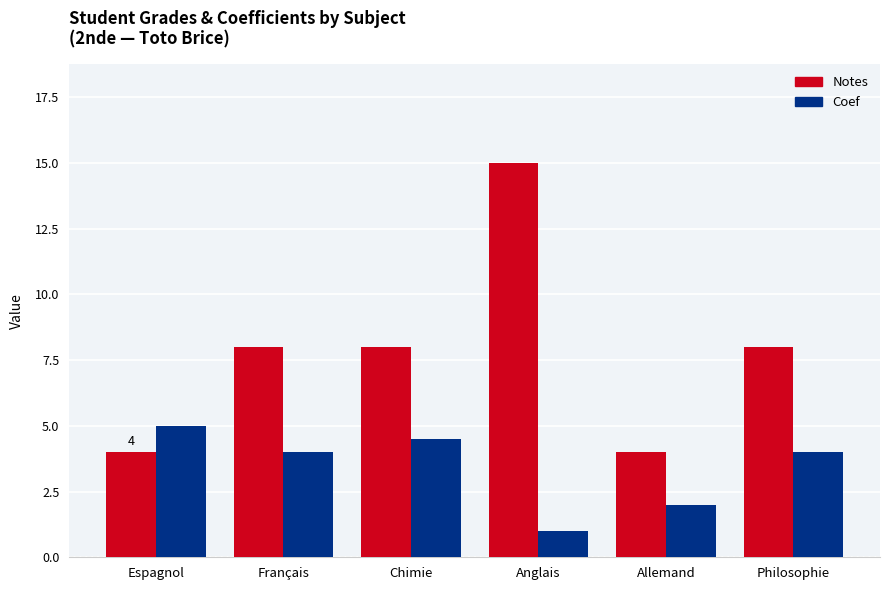

Read the Coef value at Chimie.

4.5